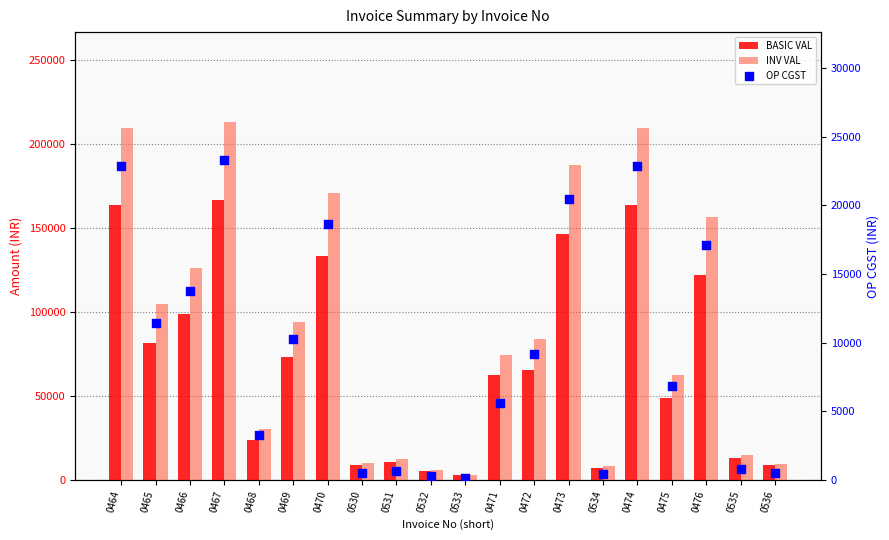

At which category is the sum across all series the highest?

0467